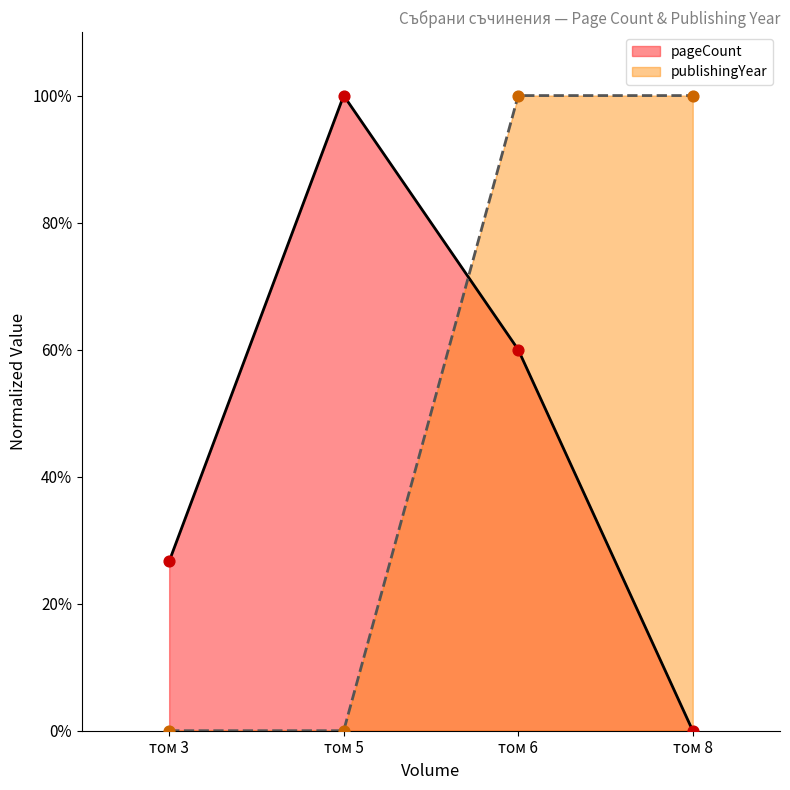

Which series reaches the minimum Y coordinate?

pageCount